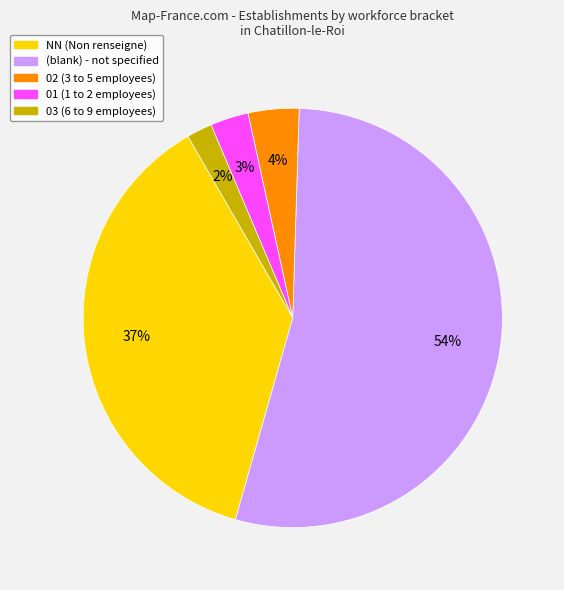

Does any single category account for the majority?

Yes